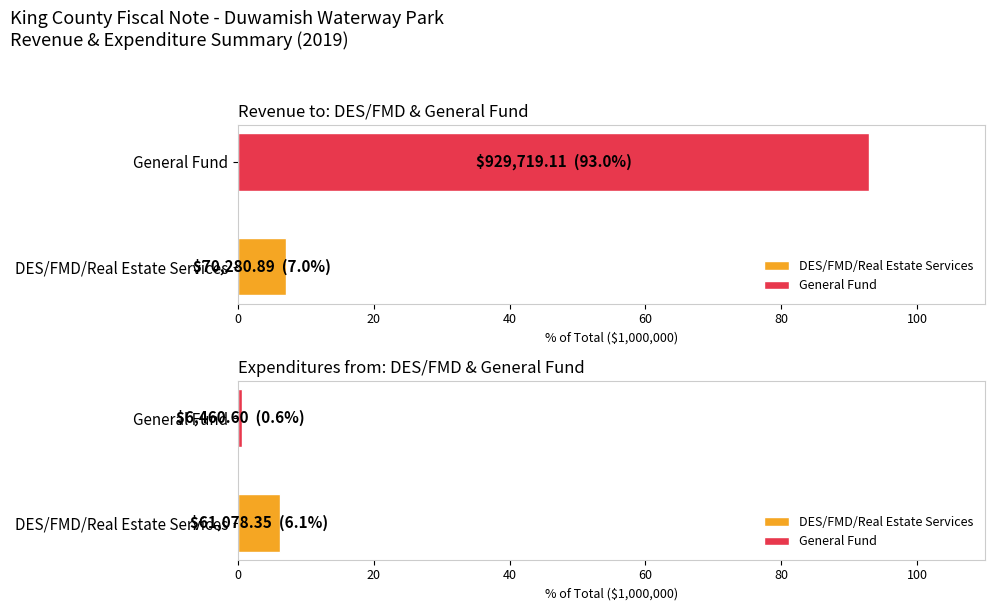

Where is Revenue 2019 nearest to the value 500000?

DES/FMD/Real Estate Services